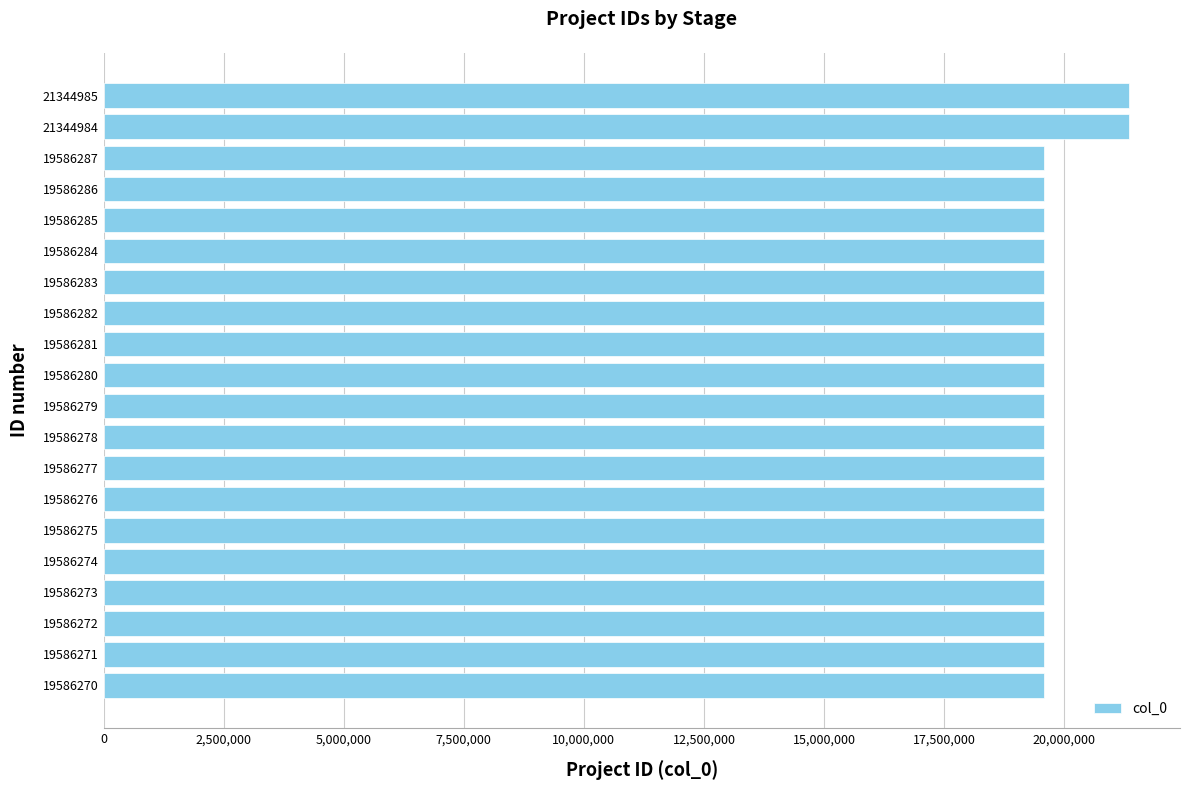

Approximately how many times larger is the value at 19586283 compared to 19586281?

1.0